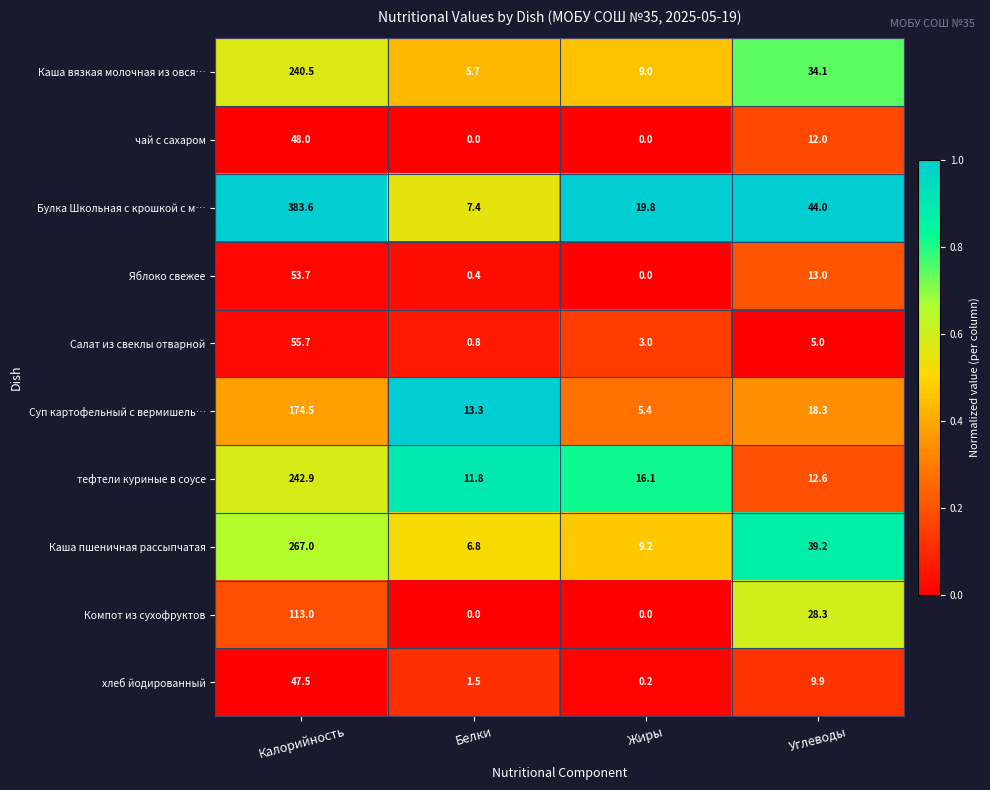

List the series in order of their peak value, lowest first.

хлеб йодированный, чай с сахаром, Яблоко свежее, Салат из свеклы отварной, Компот из сухофруктов, Суп картофельный с вермишель…, Каша вязкая молочная из овся…, тефтели куриные в соусе, Каша пшеничная рассыпчатая, Булка Школьная с крошкой с м…